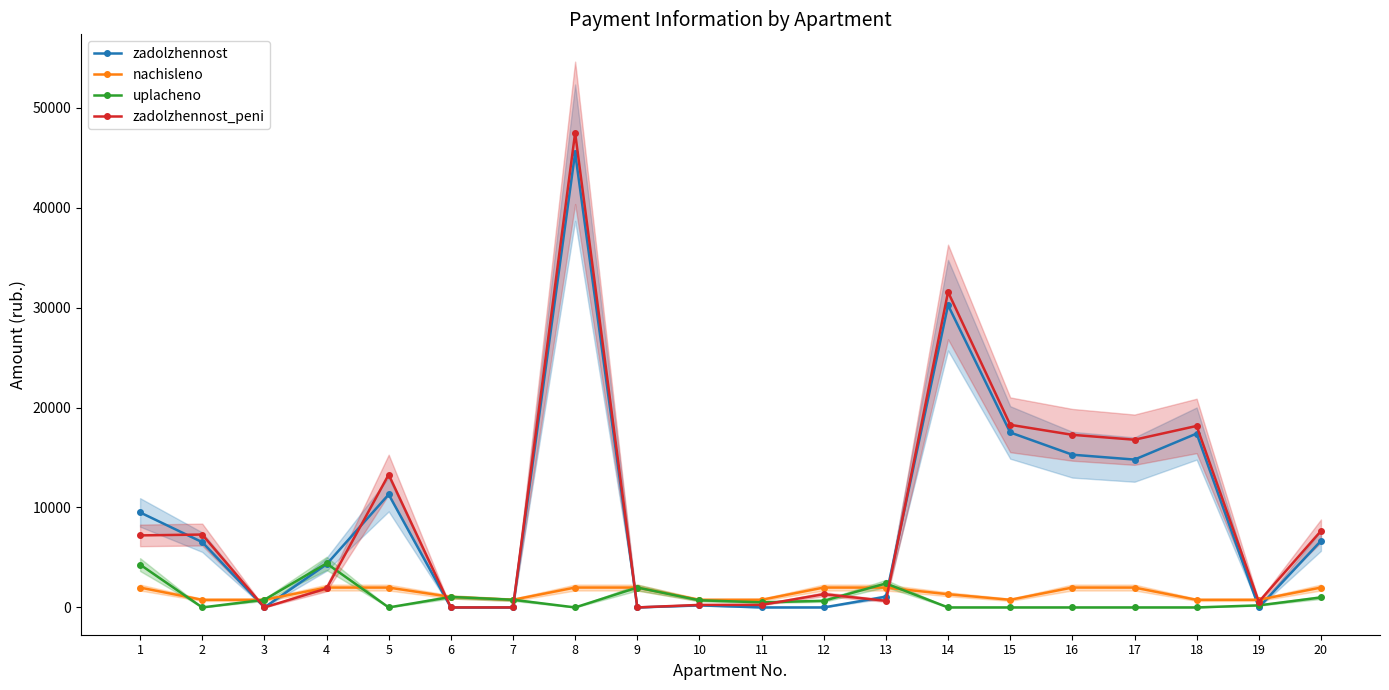

Reading right to left, what are all the values shown in this chart?

zadolzhennost: 6663.3	0.0	17399.5	14794.7	15282.6	17509.2	30243.4	1075.1	0.0	0.0	206.1	0.7	45502.1	0.2	0.2	11303.1	4311.5	0.0	6531.5	9507.5
nachisleno: 1989.6	765.6	760.8	1987.2	1989.6	765.6	1322.4	1984.8	1989.6	765.6	760.8	1989.6	1989.6	765.6	1048.8	1987.2	1989.6	765.6	760.8	1987.2
uplacheno: 1000.0	207.3	0.0	0.0	0.0	0.0	0.0	2398.3	663.2	510.1	713.2	1990.0	0.0	766.0	1048.8	0.0	4404.8	766.0	0.0	4287.0
zadolzhennost_peni: 7652.9	558.2	18160.3	16781.9	17272.2	18274.8	31565.8	661.6	1326.4	255.2	253.6	0.3	47491.7	0.0	0.2	13290.3	1896.3	0.0	7292.3	7207.6